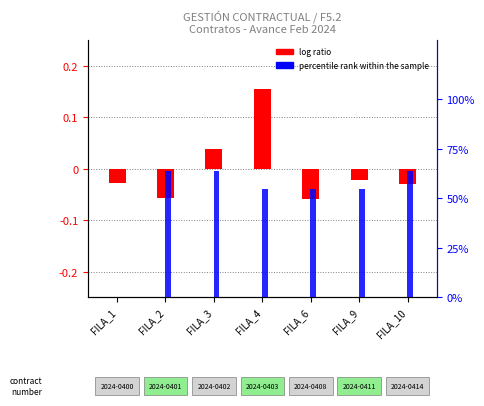

Is the value of log ratio at FILA_4 greater than the value of percentile rank within the sample at FILA_4?

No